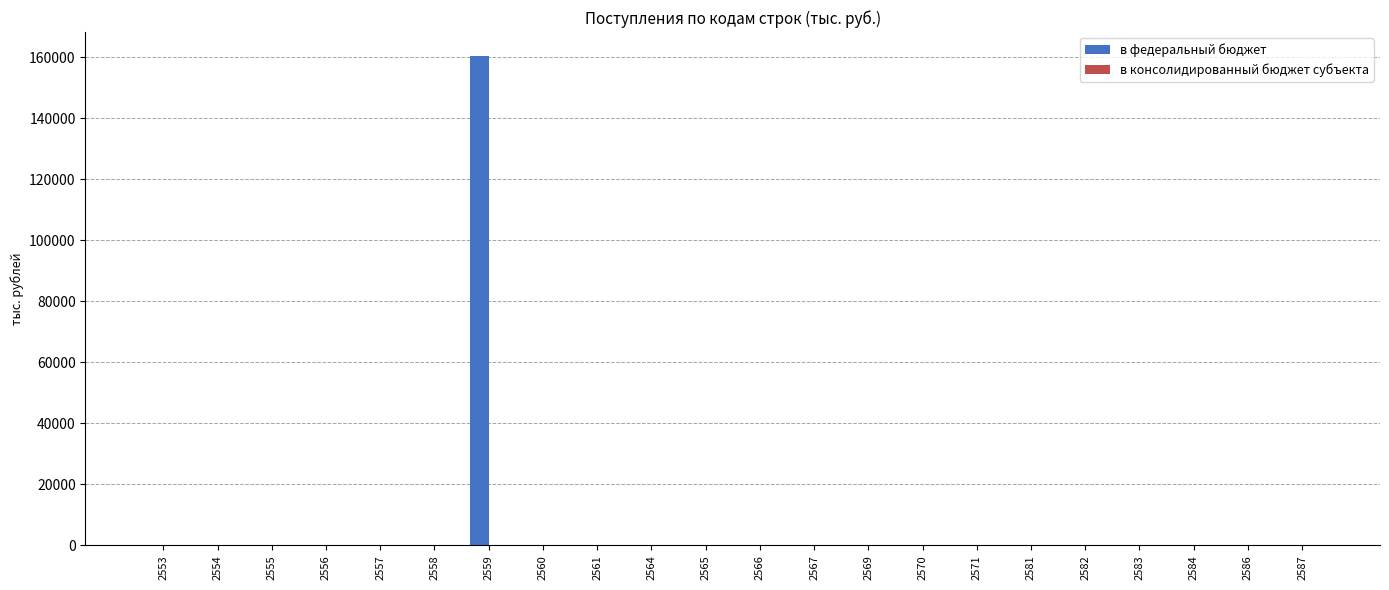

Which series has the largest total across all categories?

в федеральный бюджет